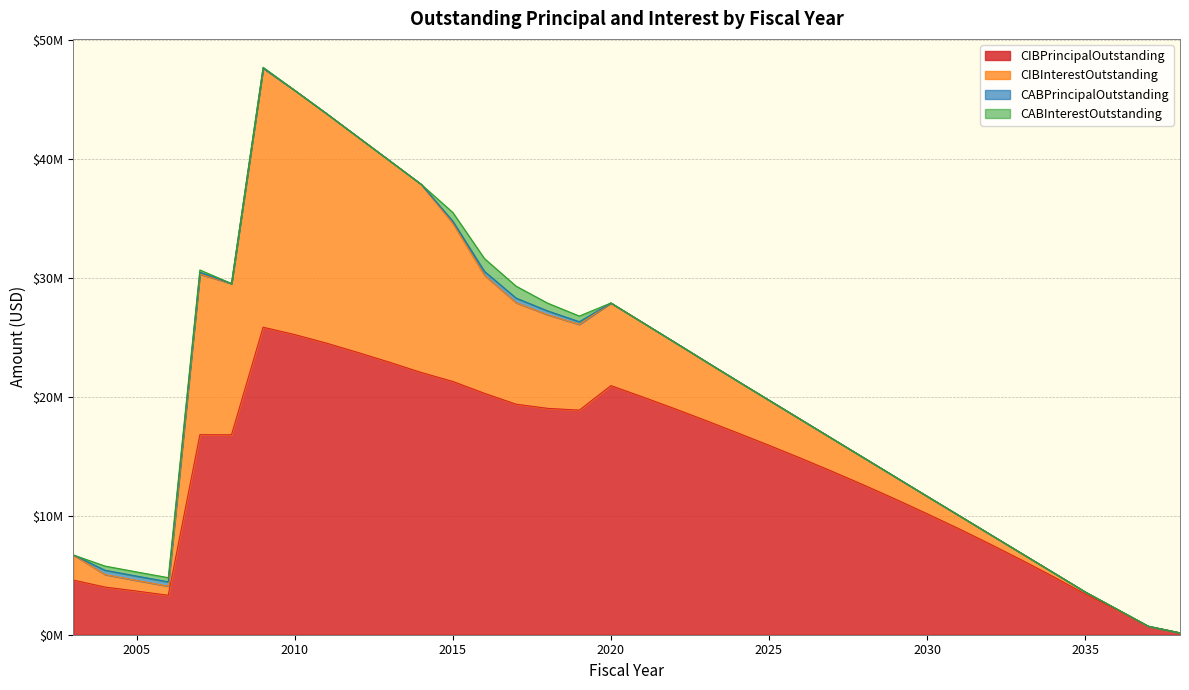

Rank the series at 2017 from highest to lowest value.

CIBPrincipalOutstanding, CIBInterestOutstanding, CABInterestOutstanding, CABPrincipalOutstanding